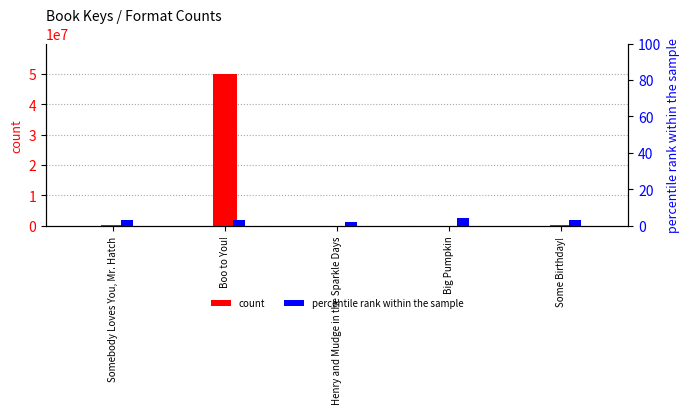

At which label does percentile rank within the sample reach its peak?

Big Pumpkin